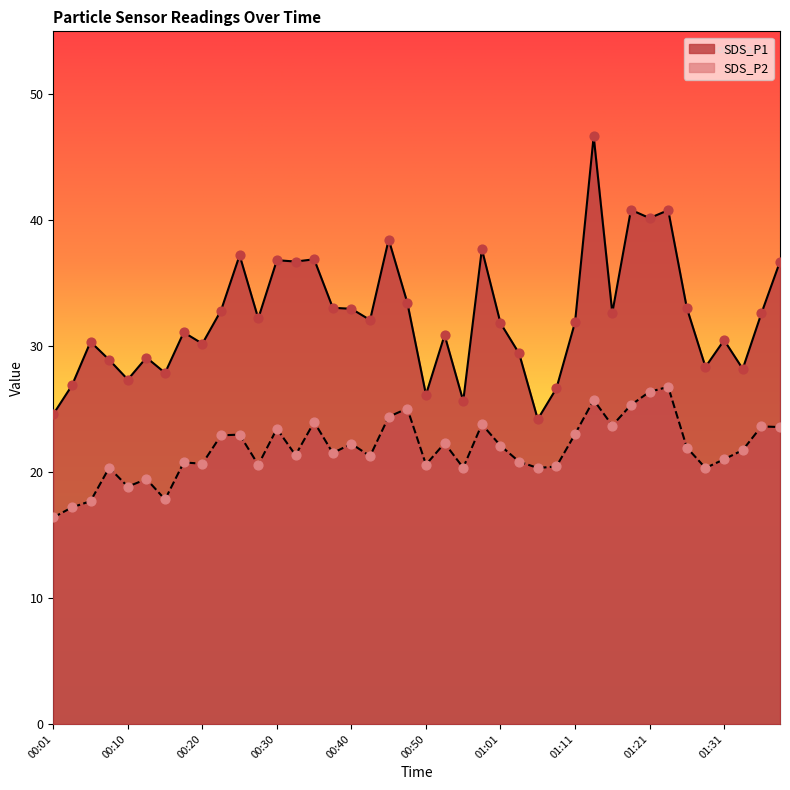

Which series has the widest spread of Y values?

SDS_P1